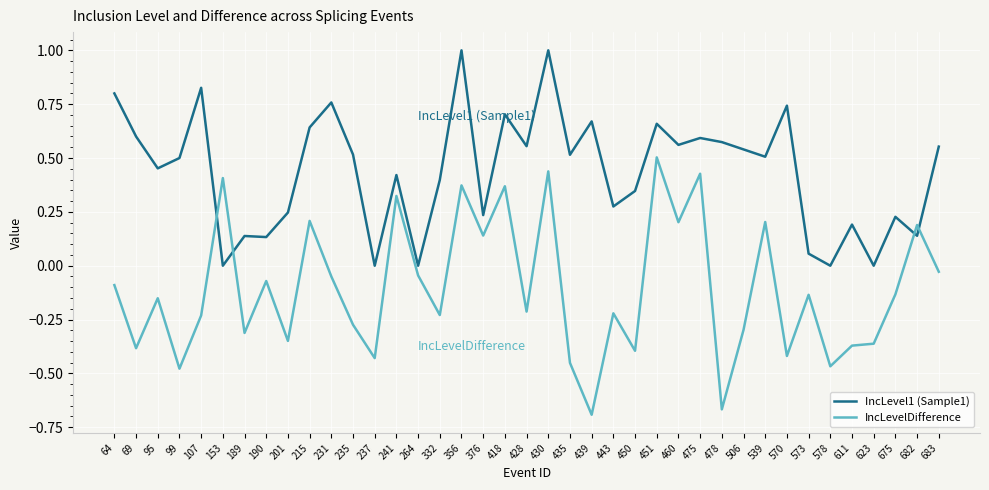

The IncLevel1 (Sample1) series shows 0.1 at 201. True or false?

False